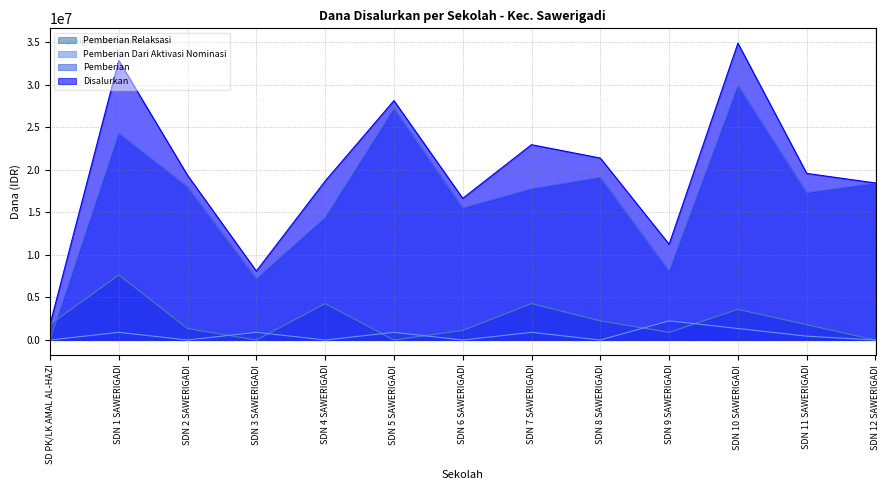

True or false: Pemberian Dari Aktivasi Nominasi has a value of -1520658 at SDN 12 SAWERIGADI.

False